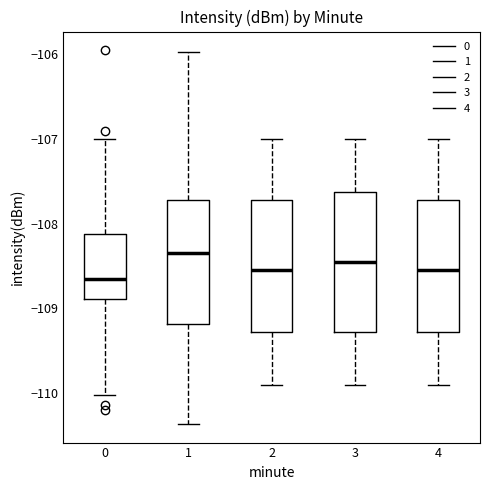

Where is the upper edge of the box at x = 0 on the y-axis? The values are not printed on the chart, so give them approximately, as read against the axis.

-108.1